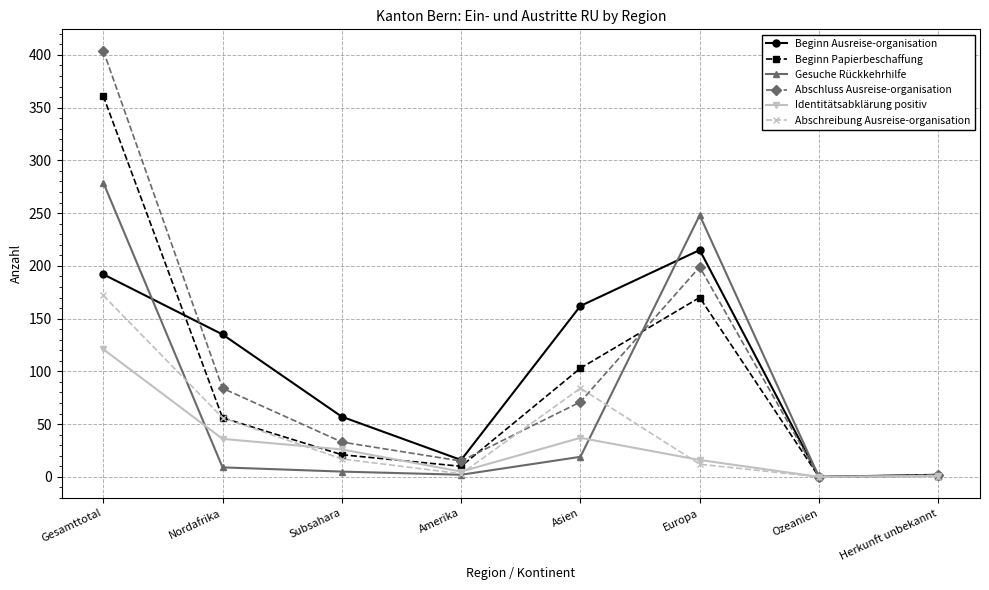

How many series are shown in this chart?

6